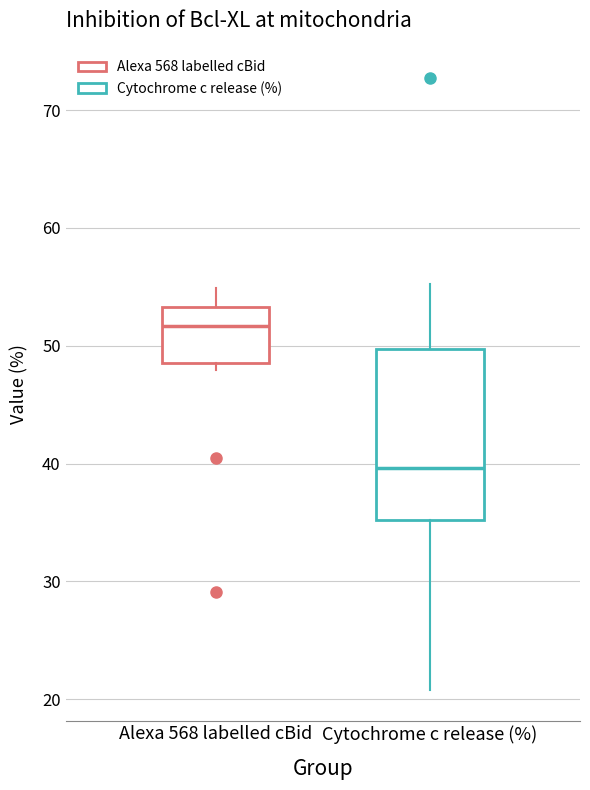

Reading left to right, read every box against the y-axis: the position of its median line, the range the box covers, and the ends of its whiskers. The values are not printed on the chart, so give them approximately, as read against the axis.

Alexa 568 labelled cBid: median 52, box 49 to 53, whiskers 48 to 55
Cytochrome c release (%): median 40, box 35 to 50, whiskers 21 to 55